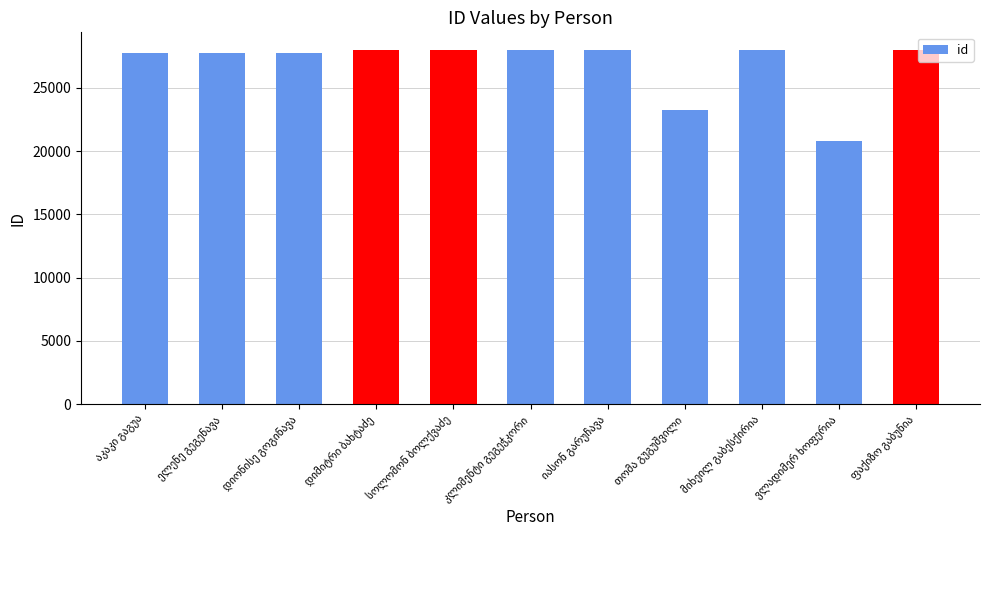

What is the difference between the maximum and minimum values?

7224